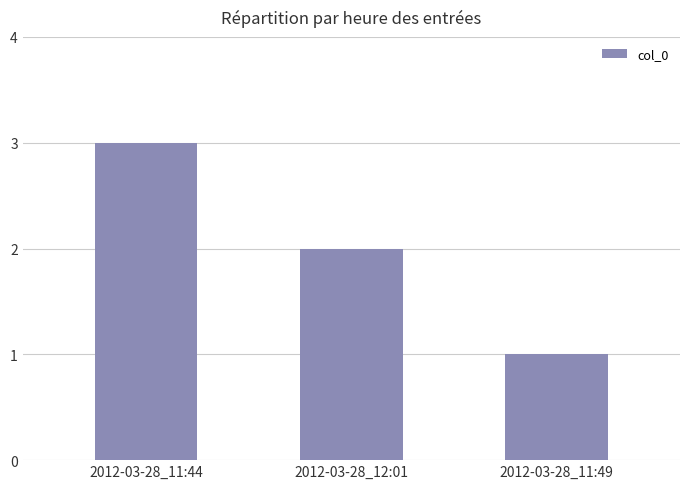

What is the label of the 2nd bar from the left?

2012-03-28_12:01